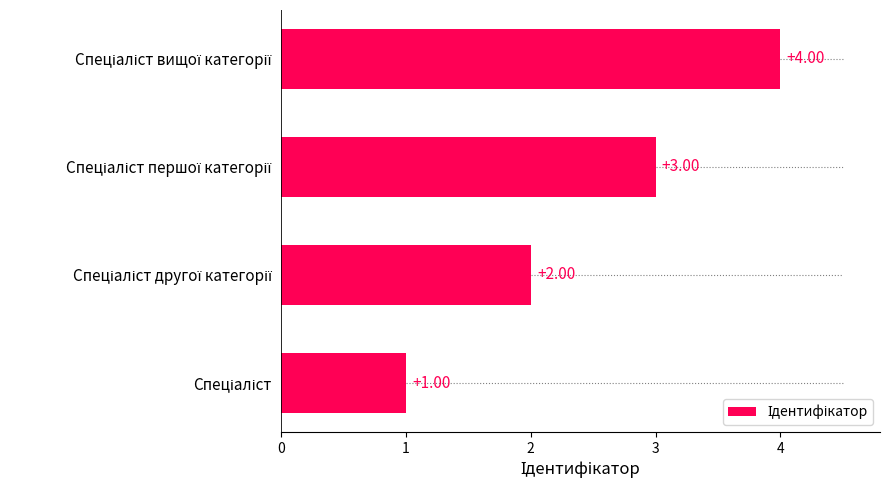

How many data points does each series have?

4